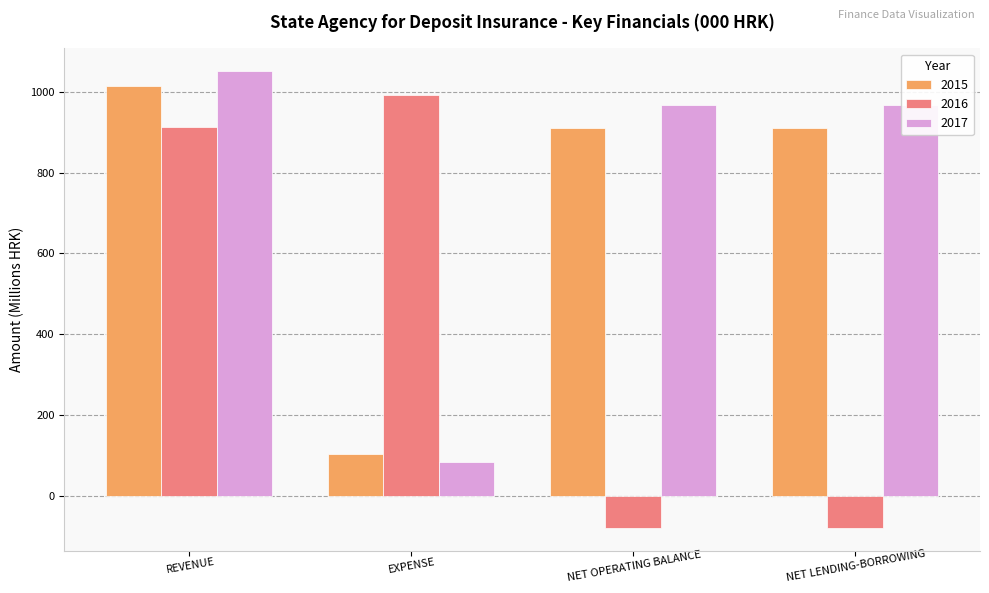

At which label is 2016 closest to 456?

REVENUE